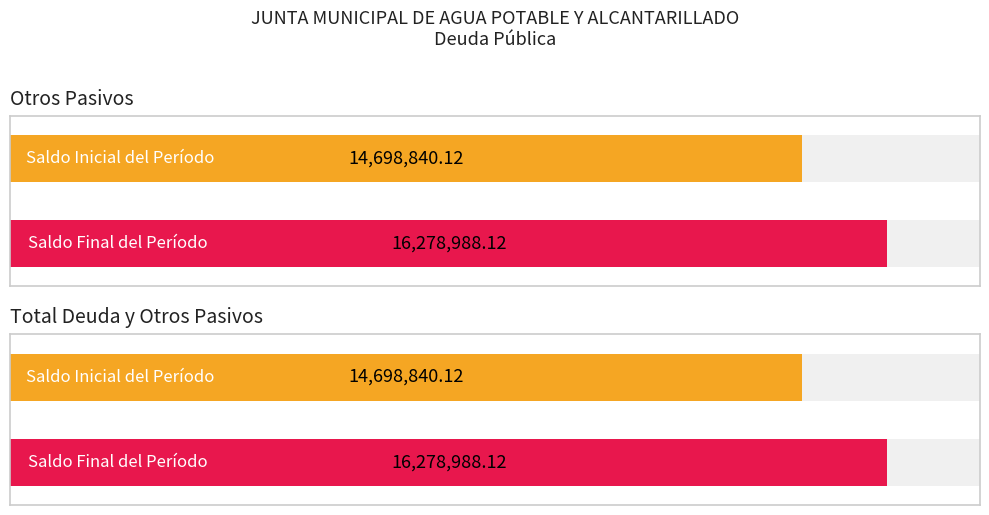

At which category does the chart reach its peak across all series?

Otros Pasivos